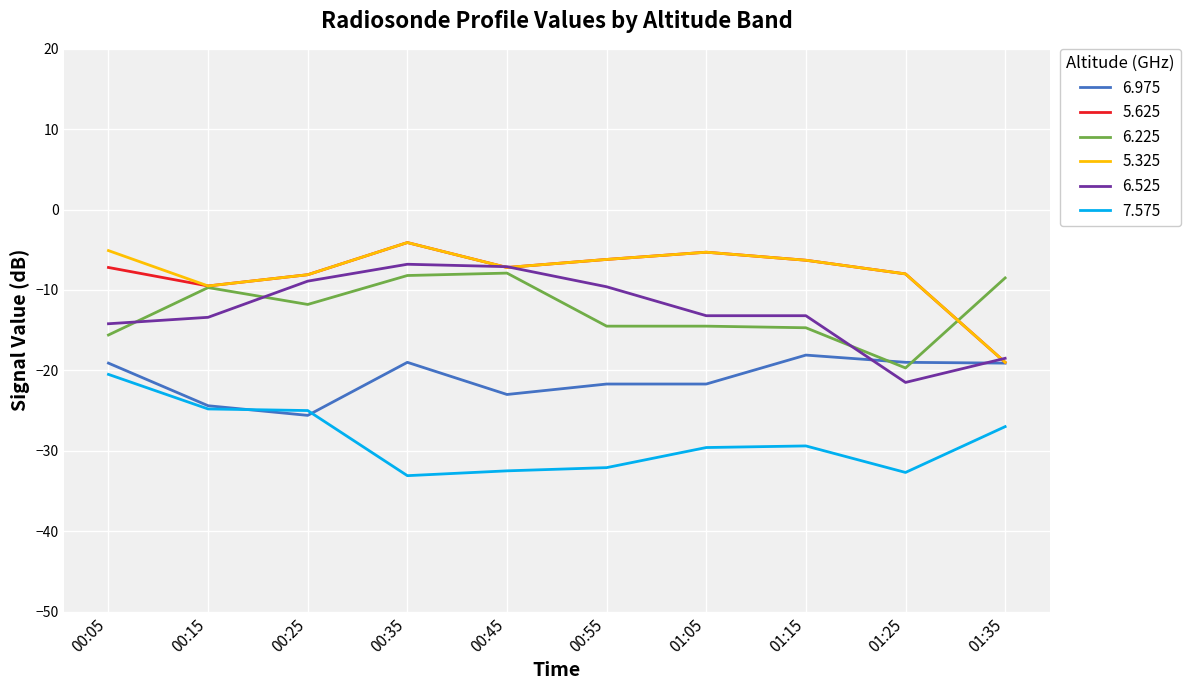

At which label does 7.575 reach its peak?

00:05